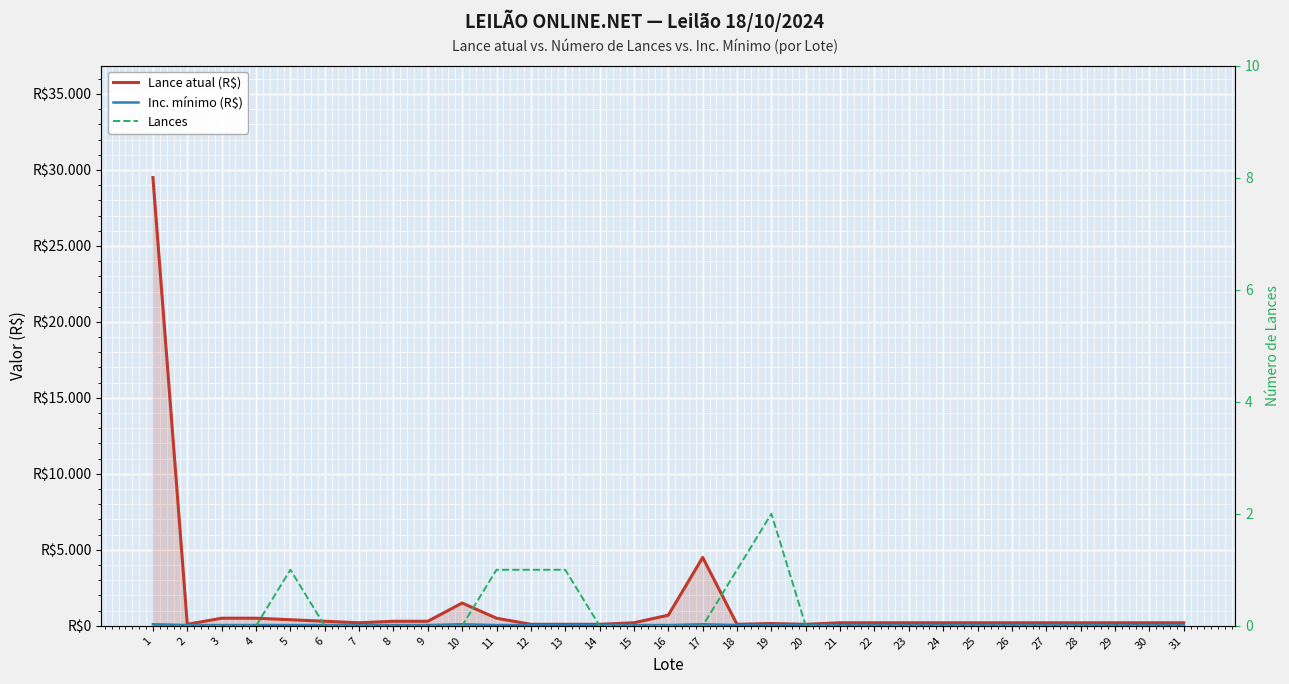

What is the difference between the second highest and minimum values in the Inc. mínimo (R$) series?

50